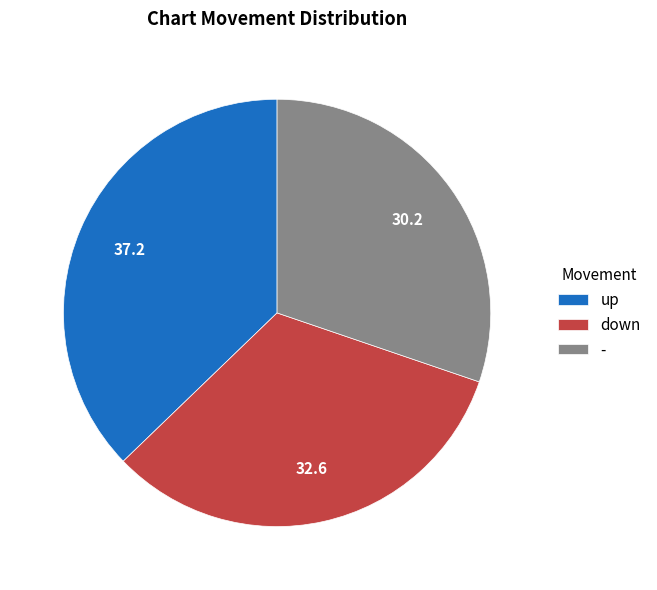

Does any single category account for the majority?

No